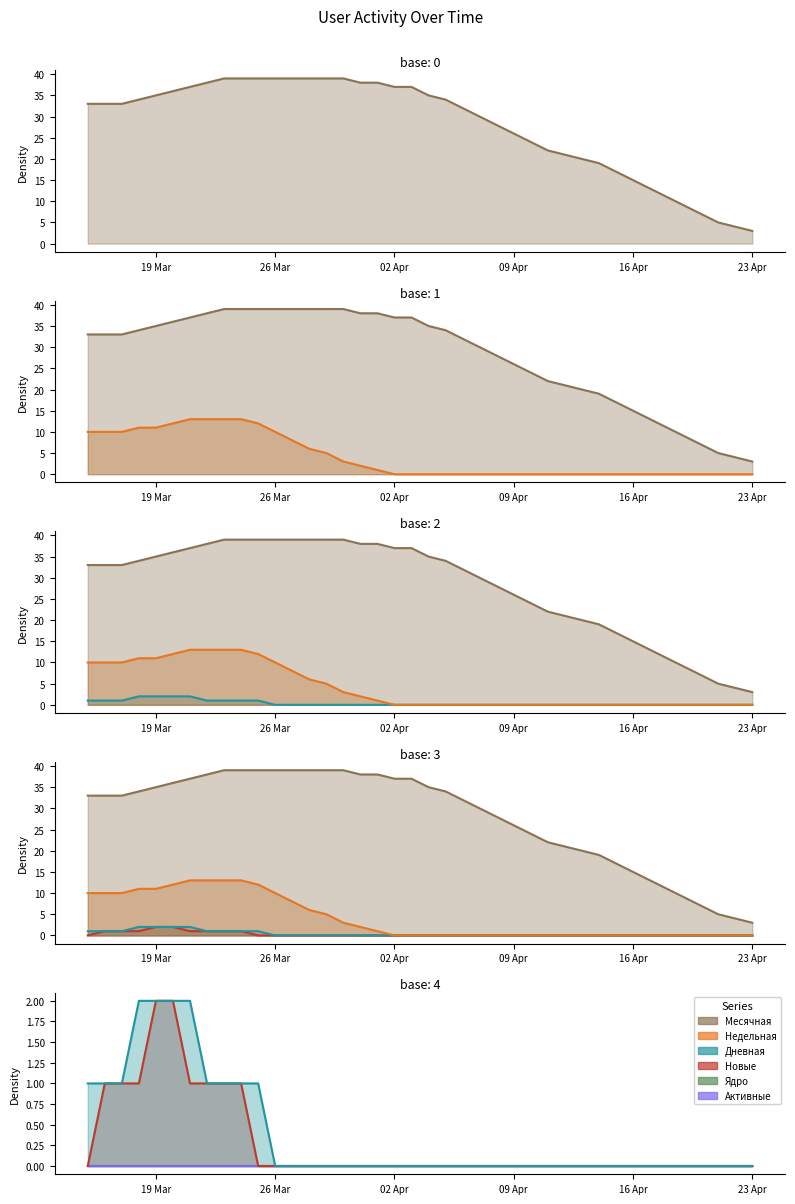

True or false: Дневная and Активные cross at least once.

False